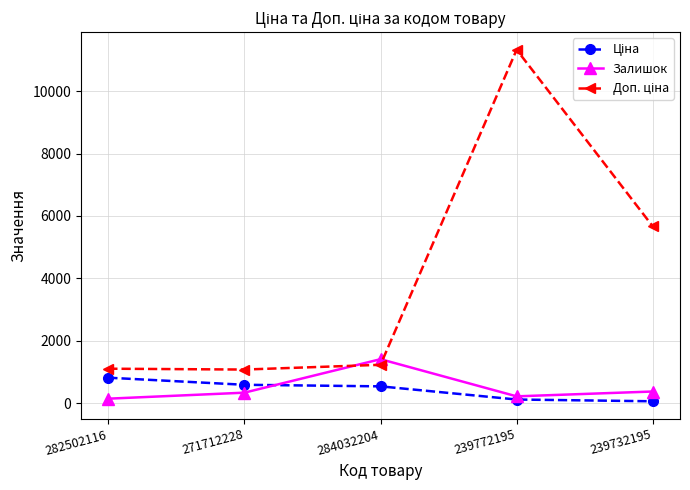

What is the label of the 1st point from the left?

282502116